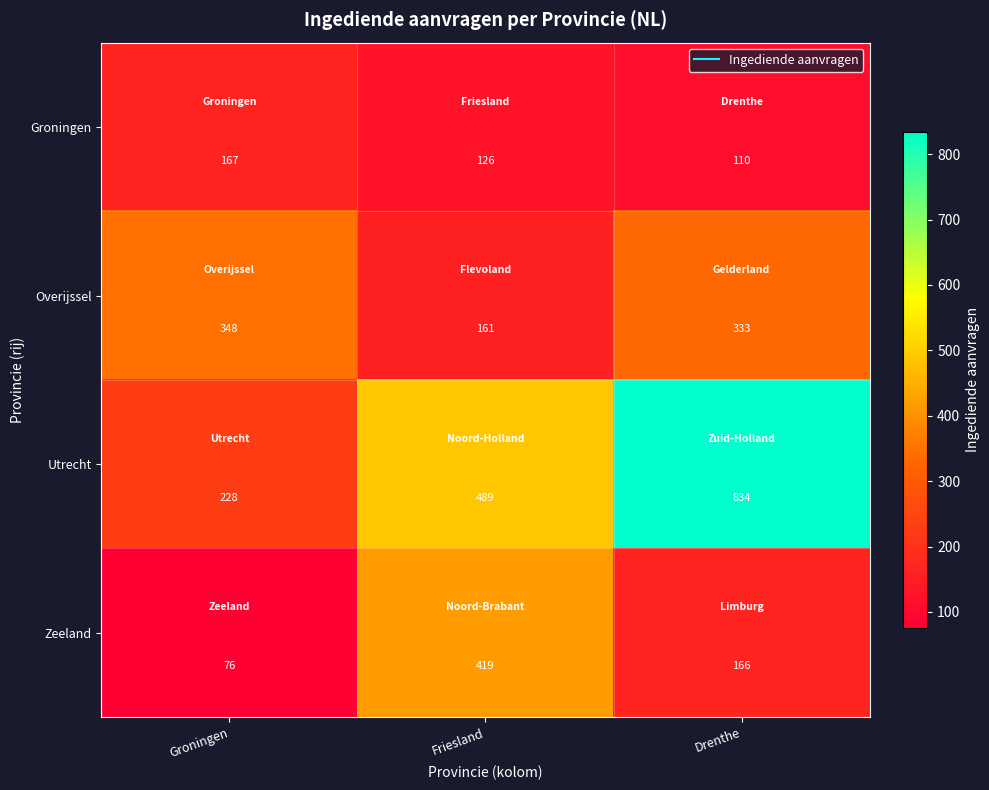

Which category has the lowest value across all series?

Groningen